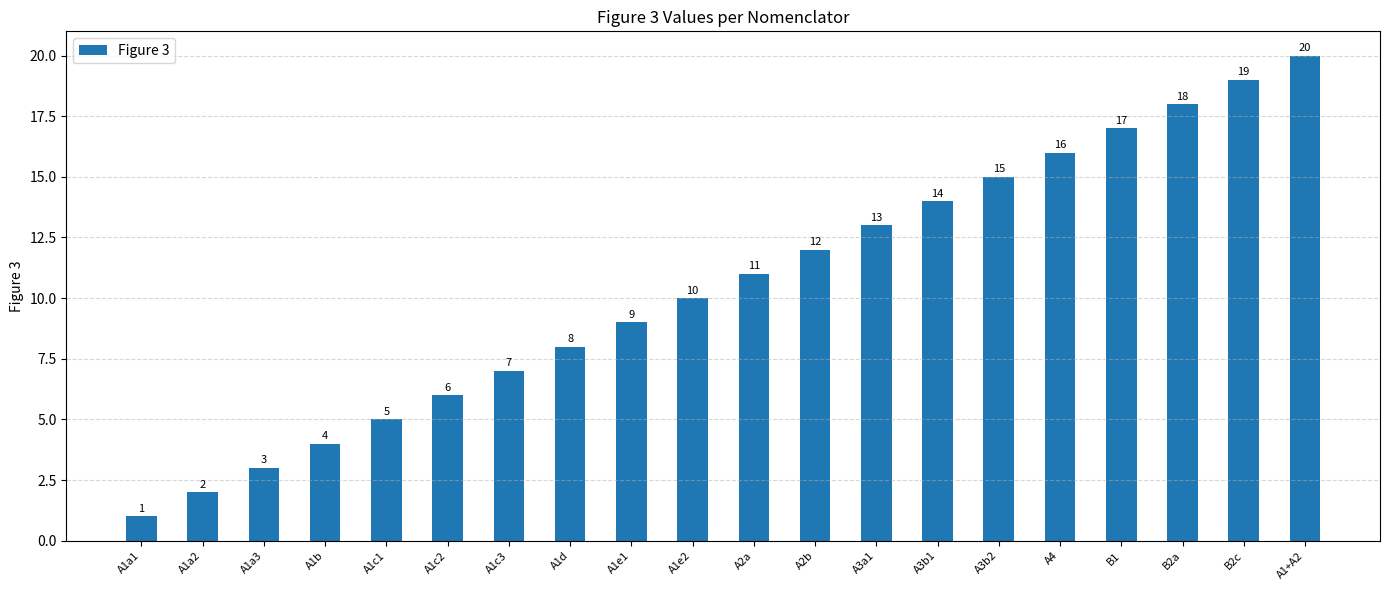

Reading left to right, list all the values displayed in this chart.

1	2	3	4	5	6	7	8	9	10	11	12	13	14	15	16	17	18	19	20